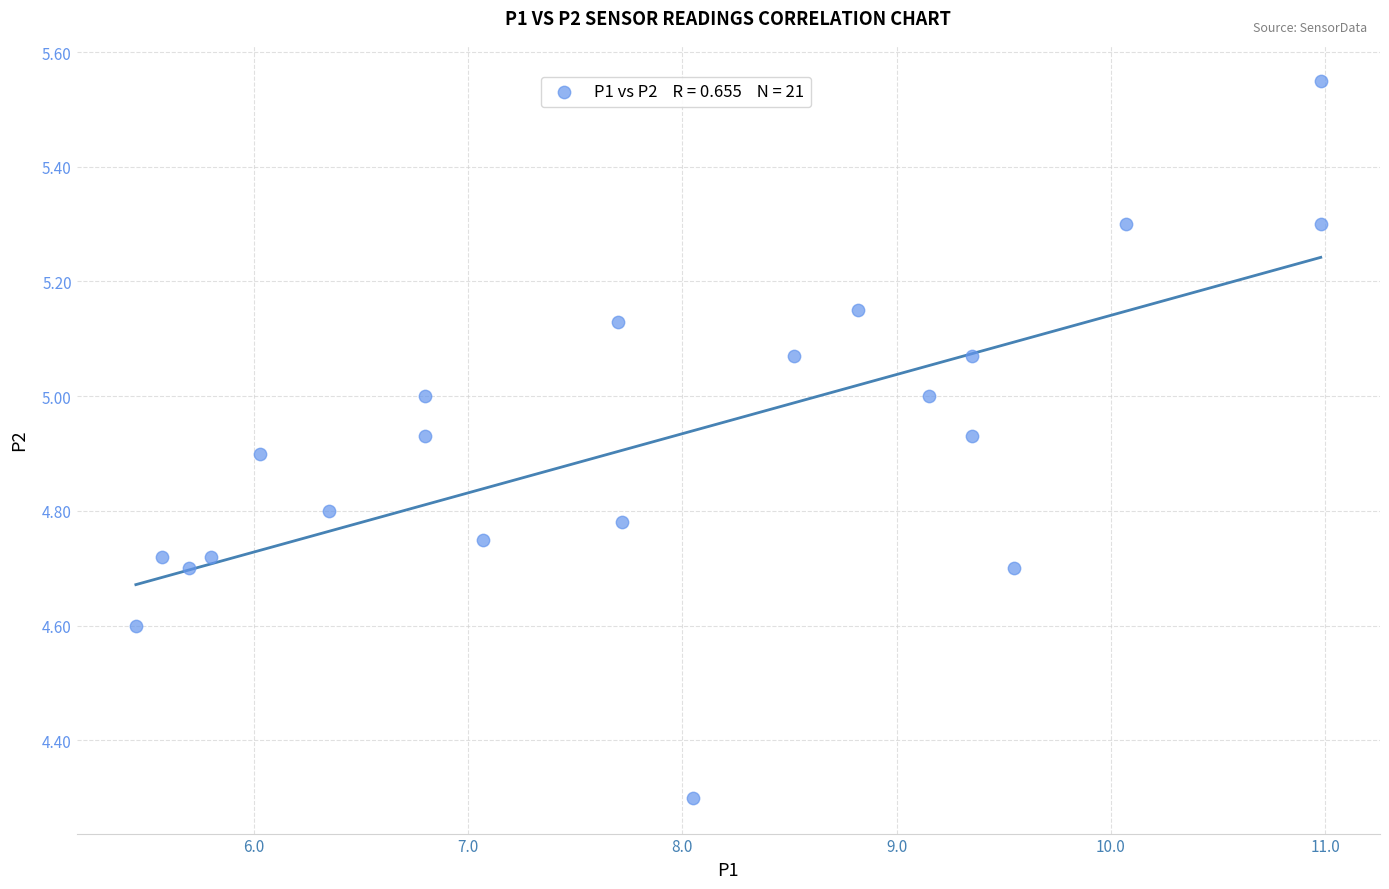

What Y value in the scatter plot is closest to 4?

4.3